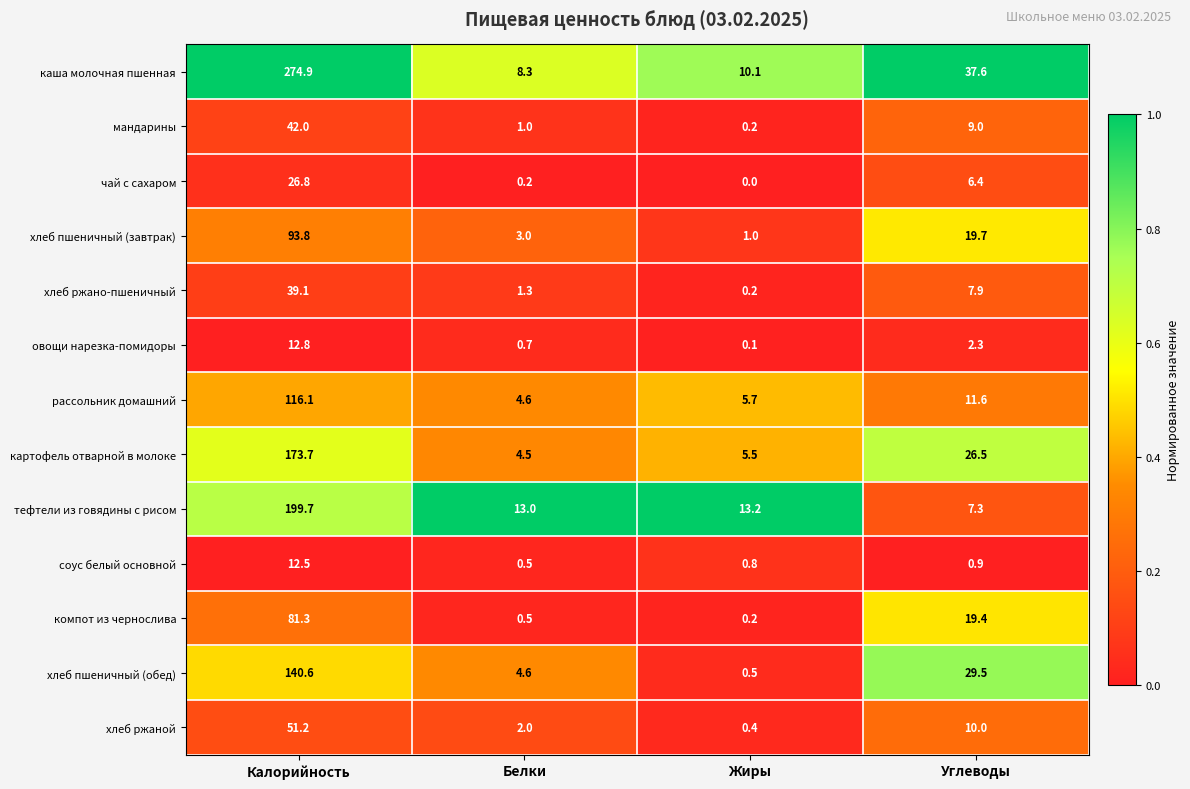

What is the greatest value displayed?

274.9